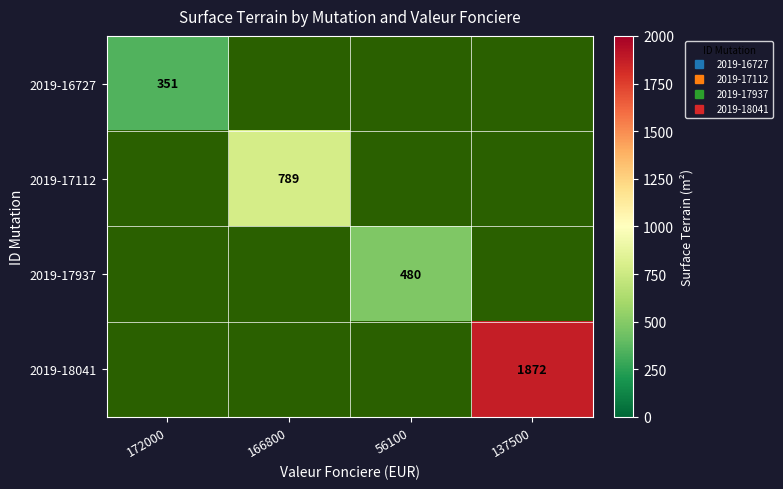

How many categories are shown in the chart?

4